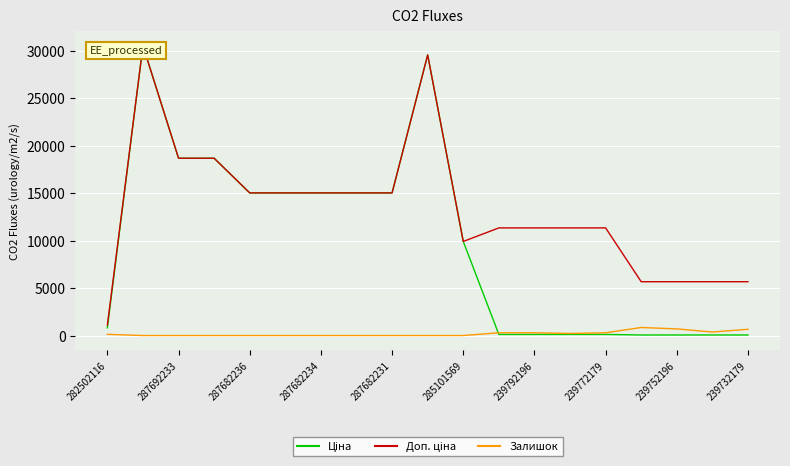

True or false: Ціна and Доп. ціна cross at least once.

False